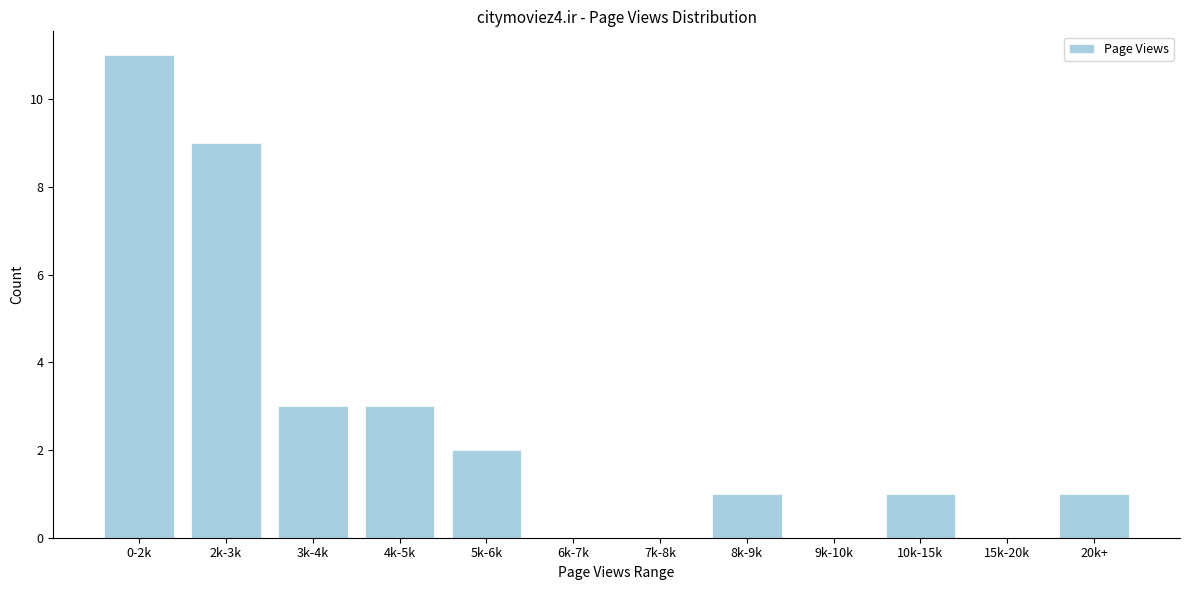

Reading left to right, extract all data points from this chart.

0-2k=11	2k-3k=9	3k-4k=3	4k-5k=3	5k-6k=2	6k-7k=0	7k-8k=0	8k-9k=1	9k-10k=0	10k-15k=1	15k-20k=0	20k+=1